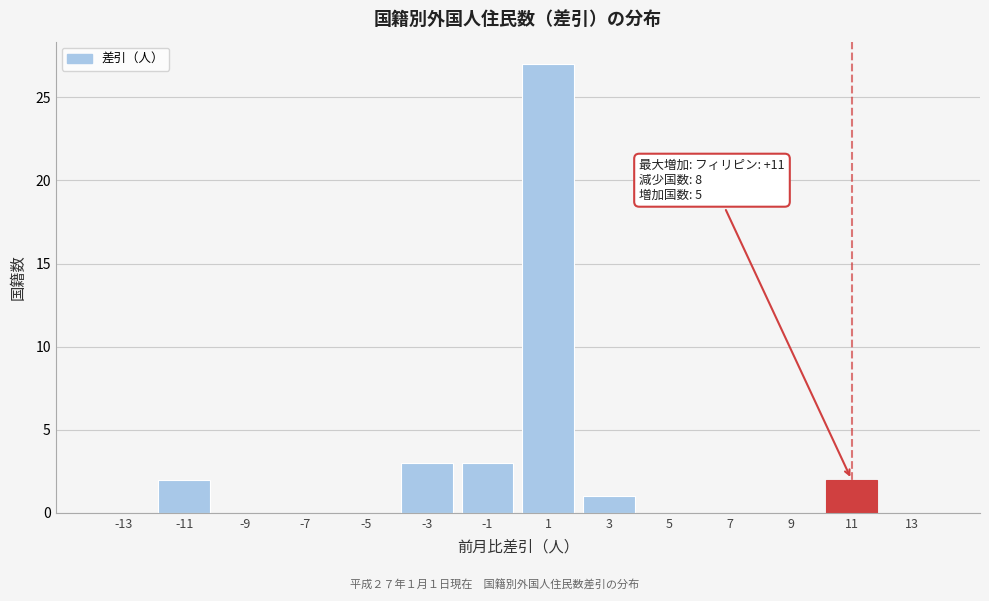

Which range on the x-axis has the tallest bar?

0 to 2